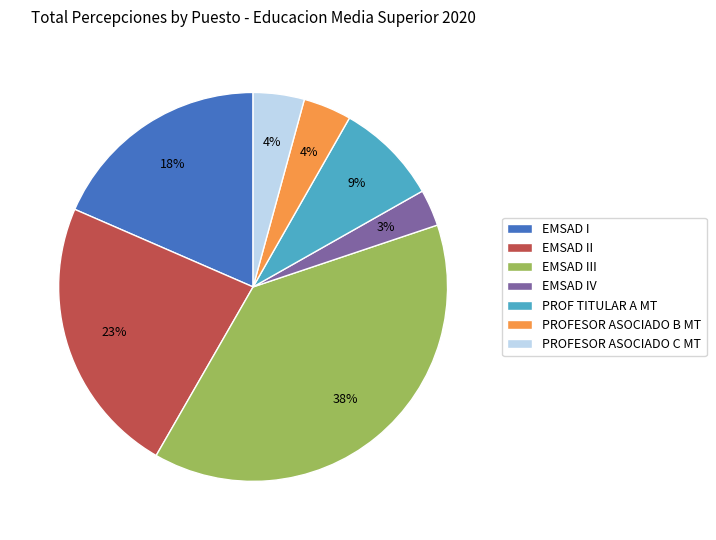

To the nearest percent, what portion does EMSAD III represent?

38%